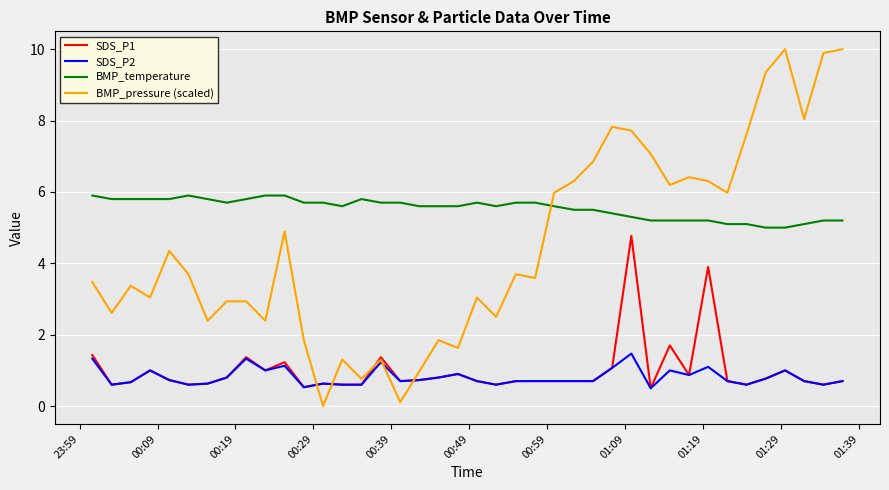

What is the difference between the maximum and minimum values in the BMP_temperature series?

0.9